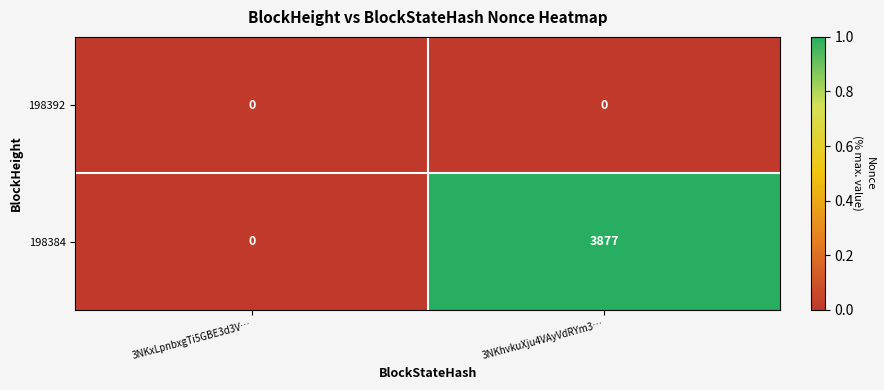

Reading left to right, what are all the values shown in this chart?

198392: 3NKxLpnbxgTi5GBE3d3V…=0	3NKhvkuXju4VAyVdRYm3…=0
198384: 3NKxLpnbxgTi5GBE3d3V…=0	3NKhvkuXju4VAyVdRYm3…=3877